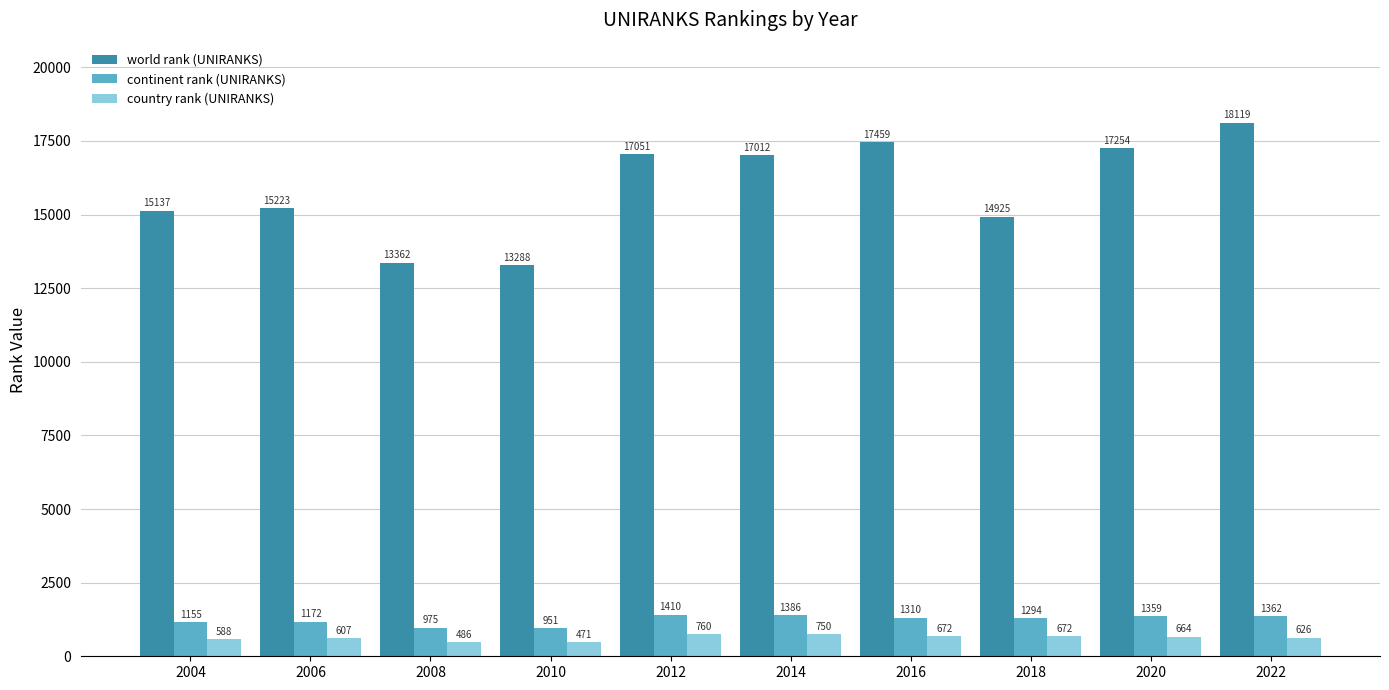

At 2006, list the series in order from smallest to largest.

country rank (UNIRANKS), continent rank (UNIRANKS), world rank (UNIRANKS)